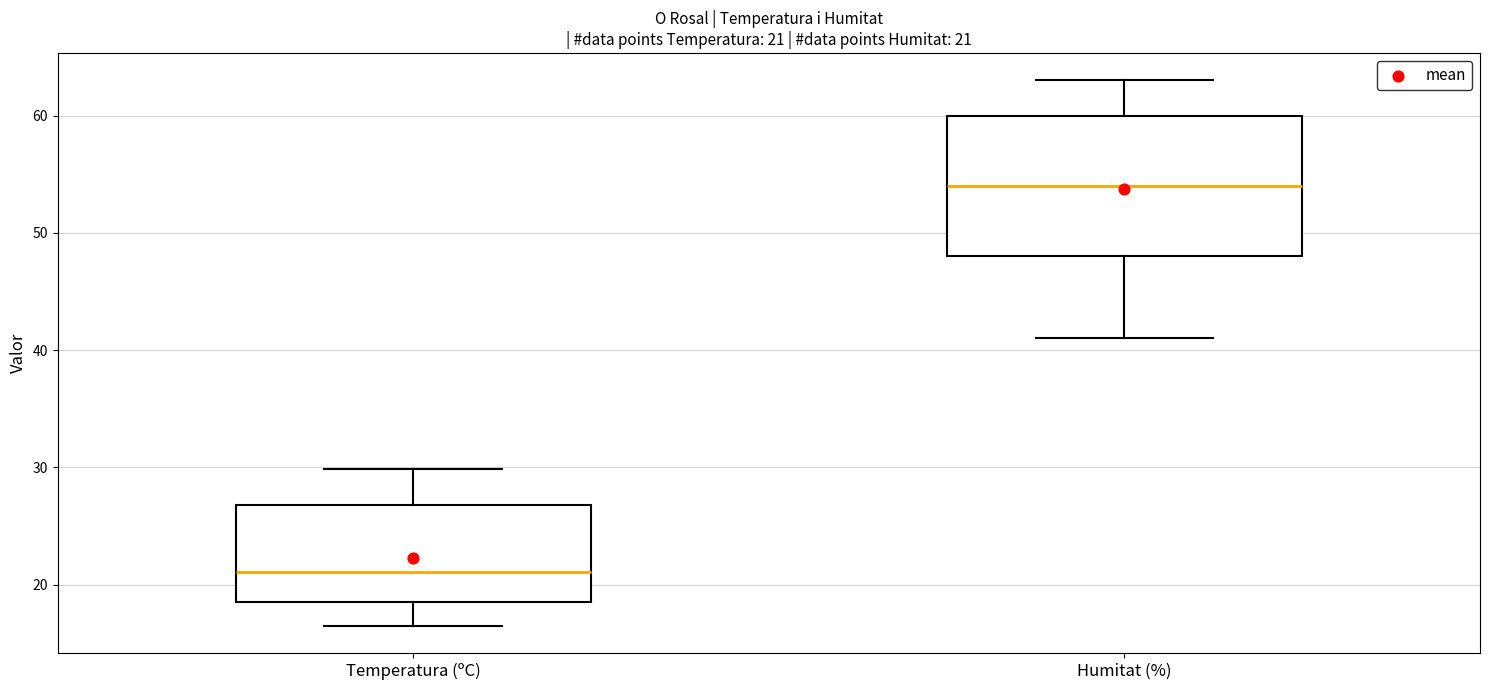

Which box's median line is the highest?

Humitat (%)